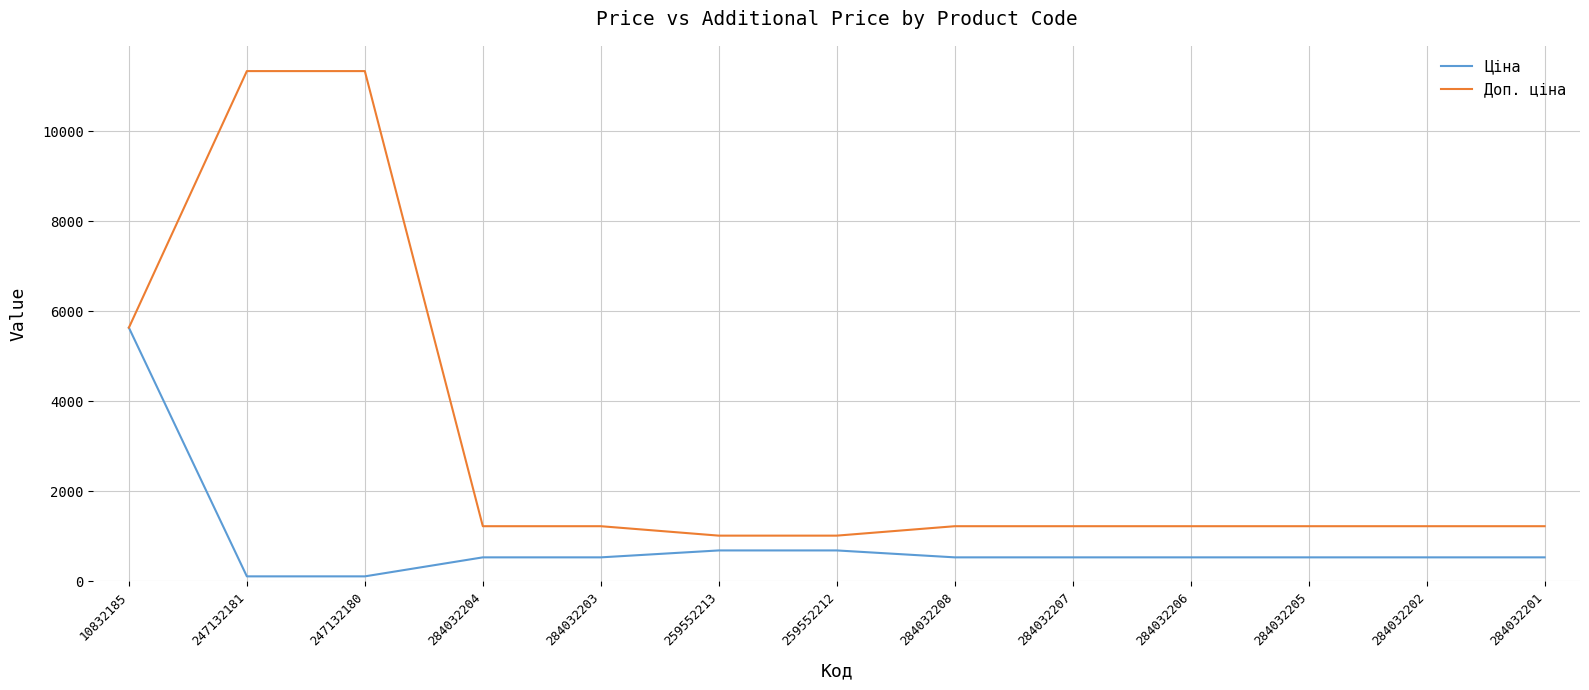

Which series has the largest range (max minus min)?

Доп. ціна